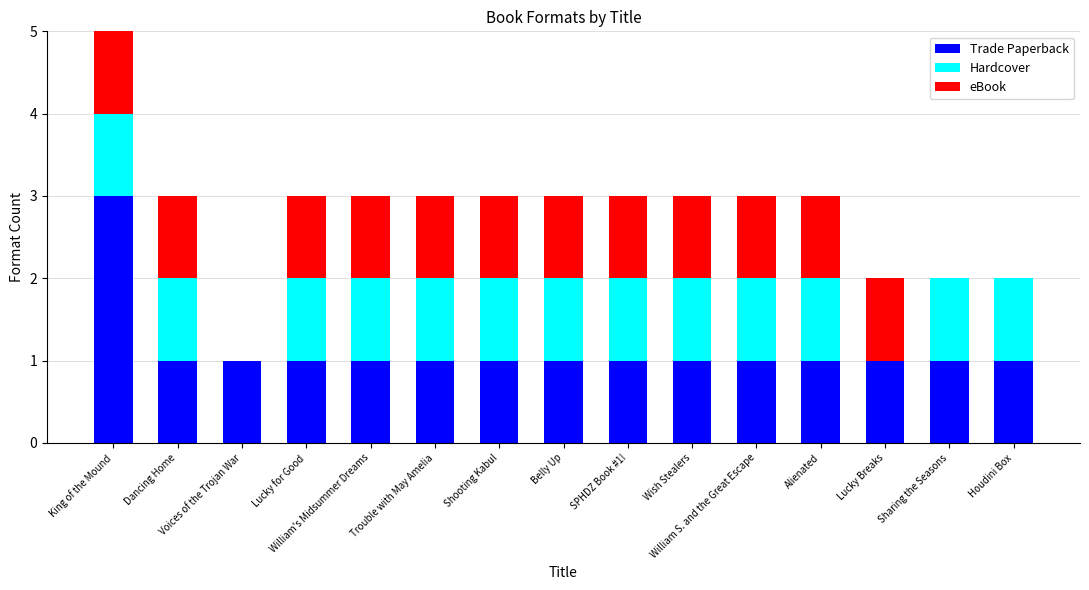

What is the highest value of the Trade Paperback series?

3